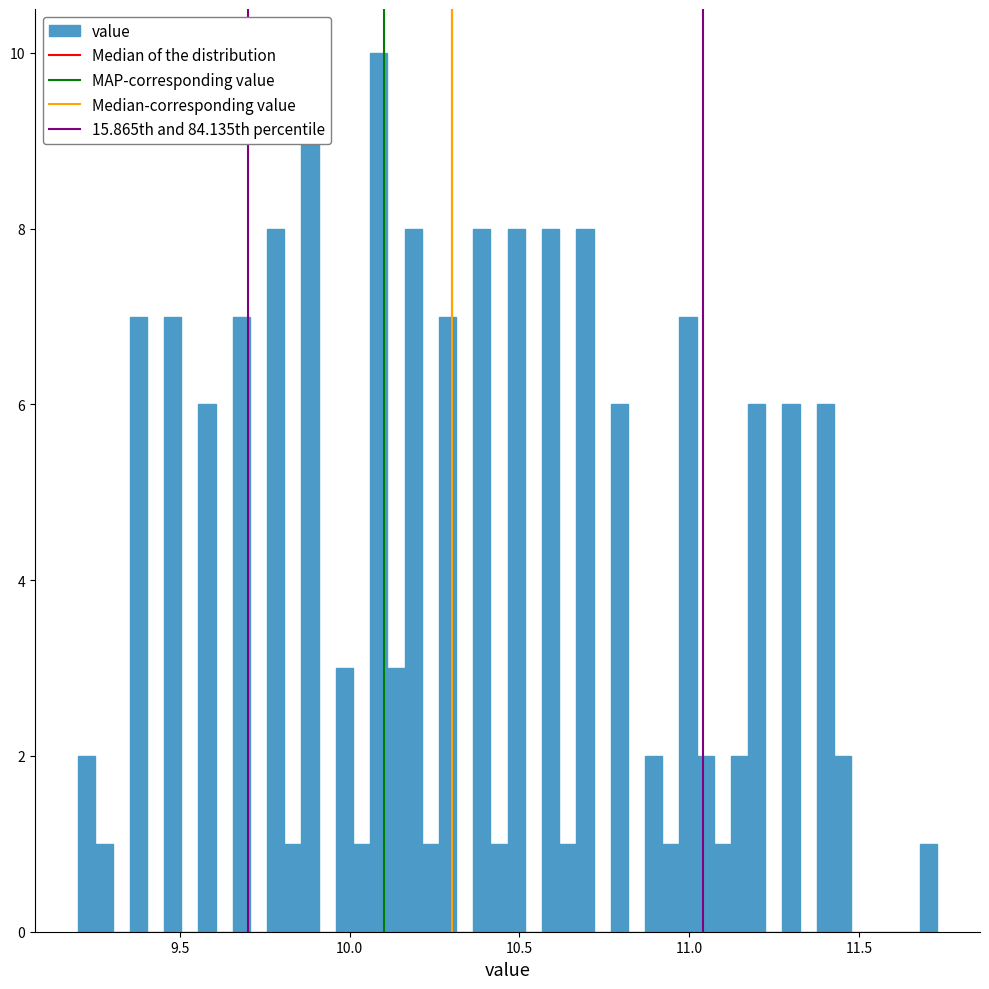

Around what value on the x-axis is the tallest bar? Give the approximate position of its centre, as read against the axis.

10.10